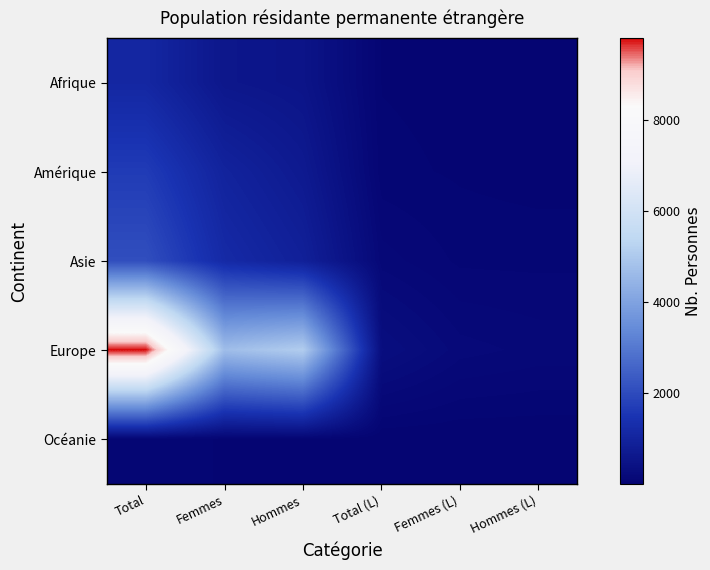

What is the total value across all series at Femmes?

7503